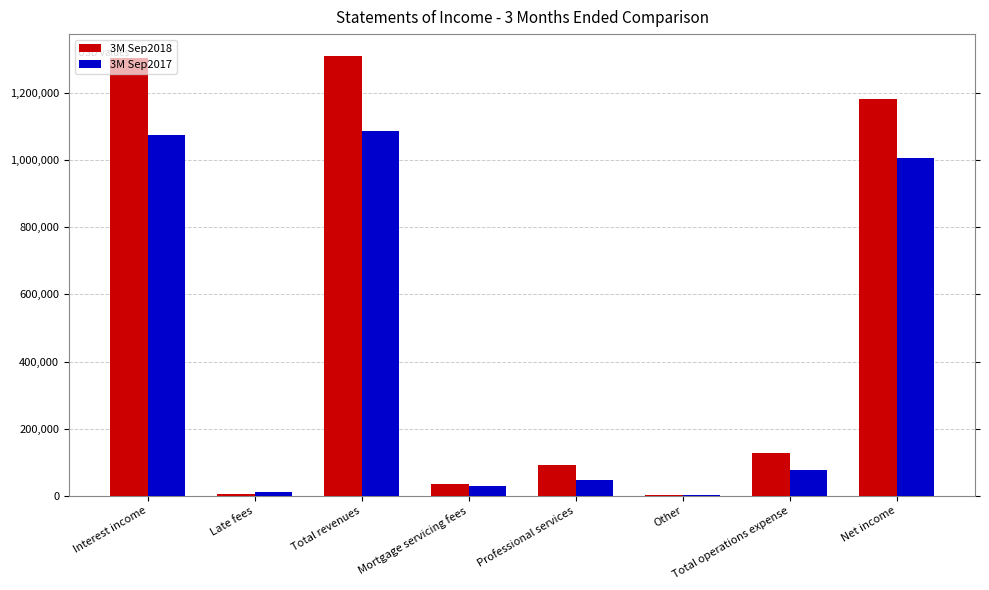

Is it true that 3M Sep2018 equals 212642 at Total operations expense?

False